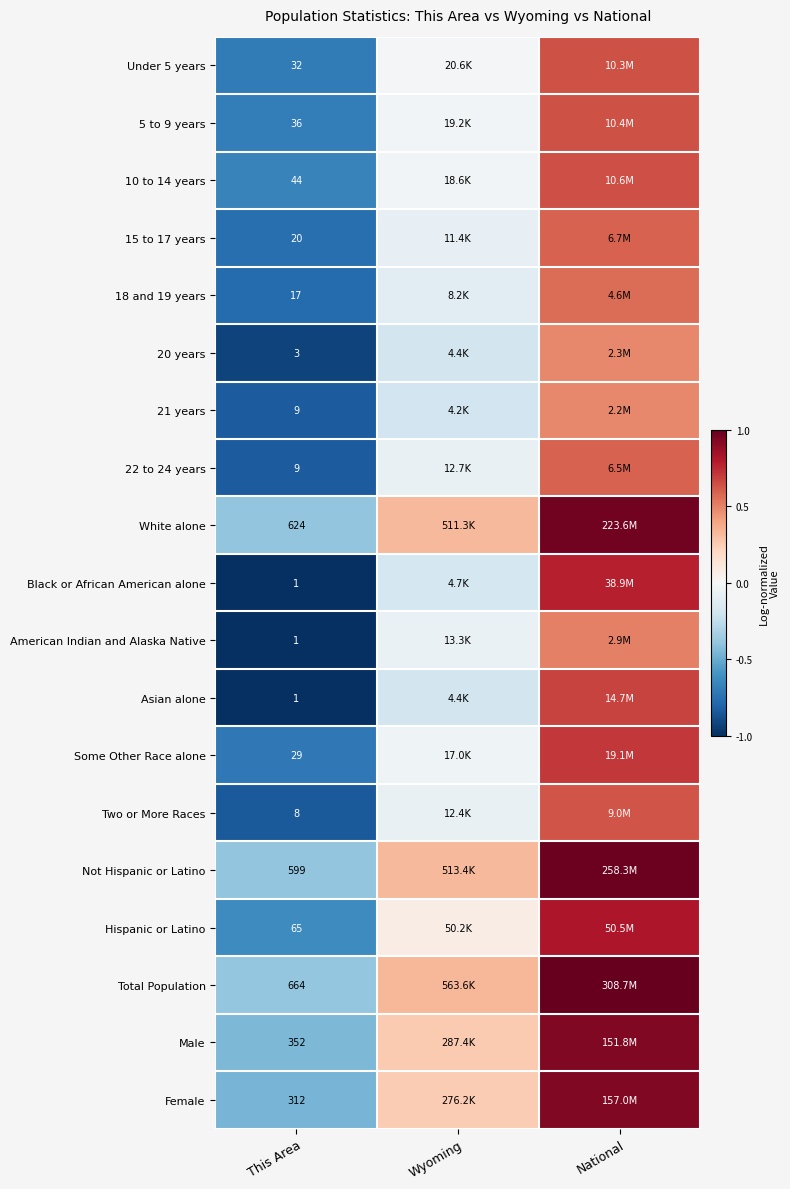

At which category does the chart reach its minimum across all series?

This Area